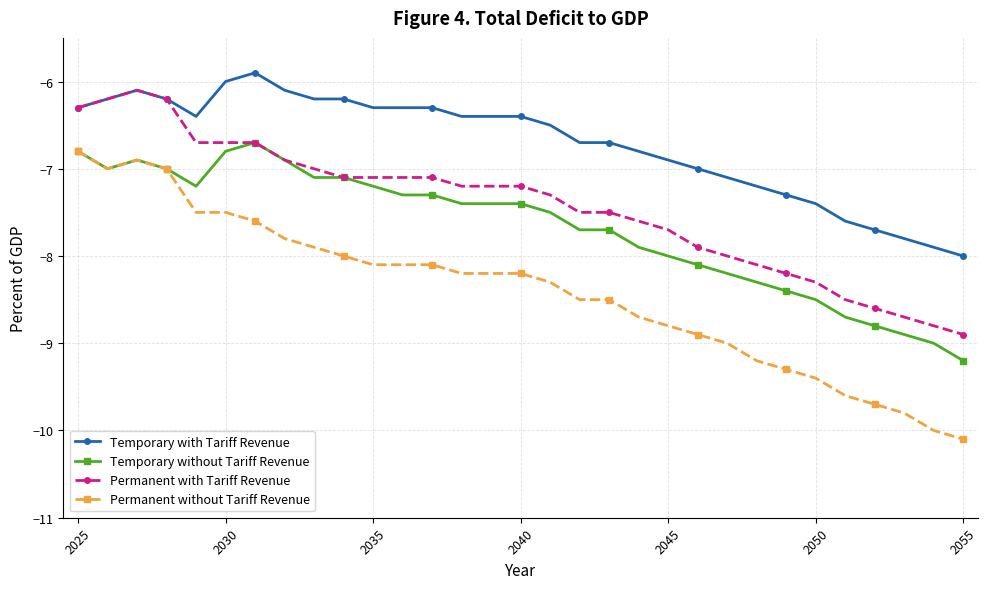

Which series has the largest total across all categories?

Temporary with Tariff Revenue